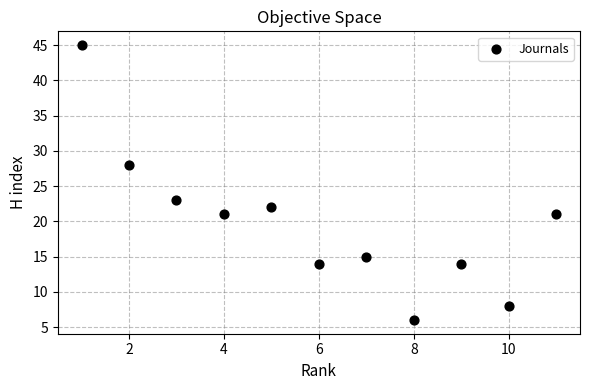

What is the range of X values (max minus min)?

10